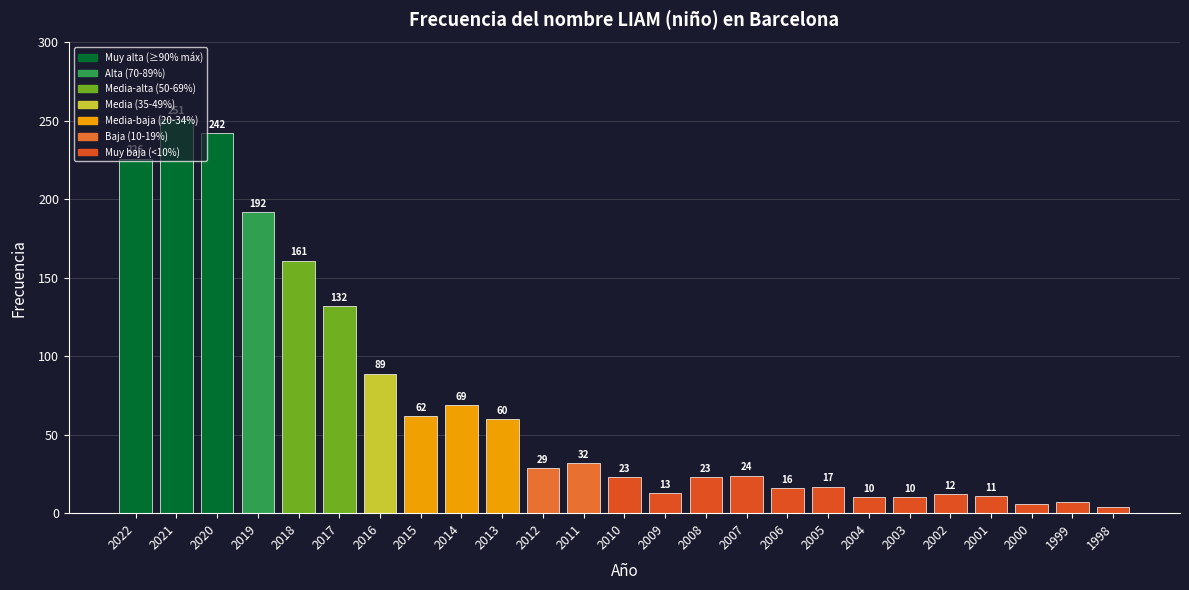

The value at 2003 is 10. True or false?

True